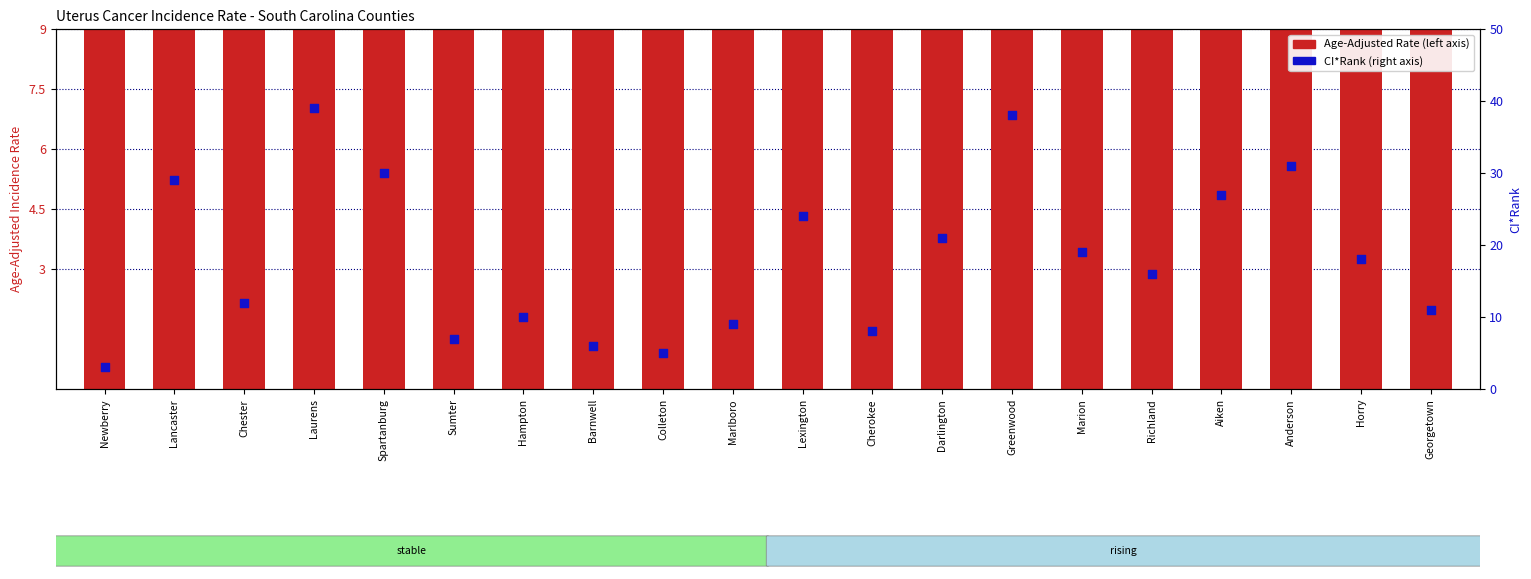

Which series has the largest Y range (max minus min)?

CI*Rank